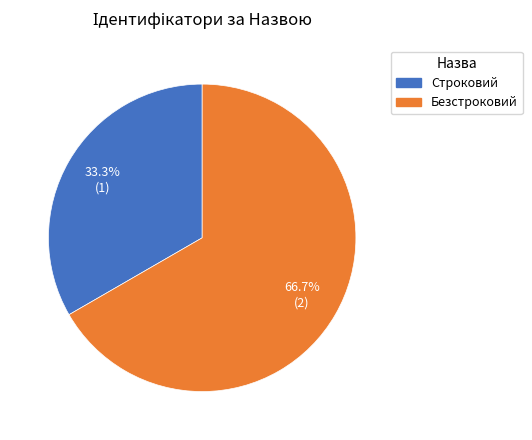

Is Безстроковий the majority of the pie?

Yes